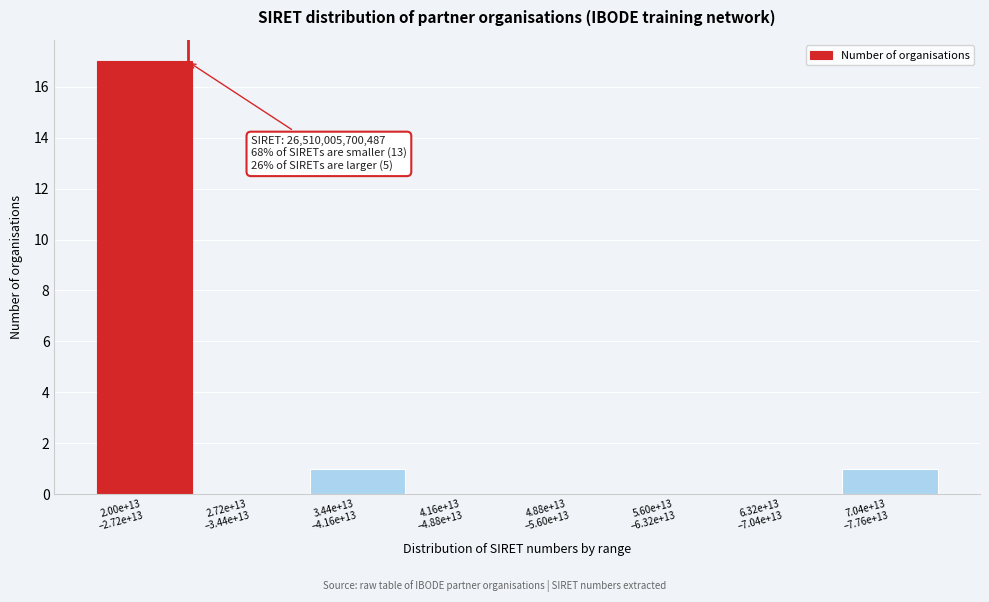

What is the sum of all values?

19